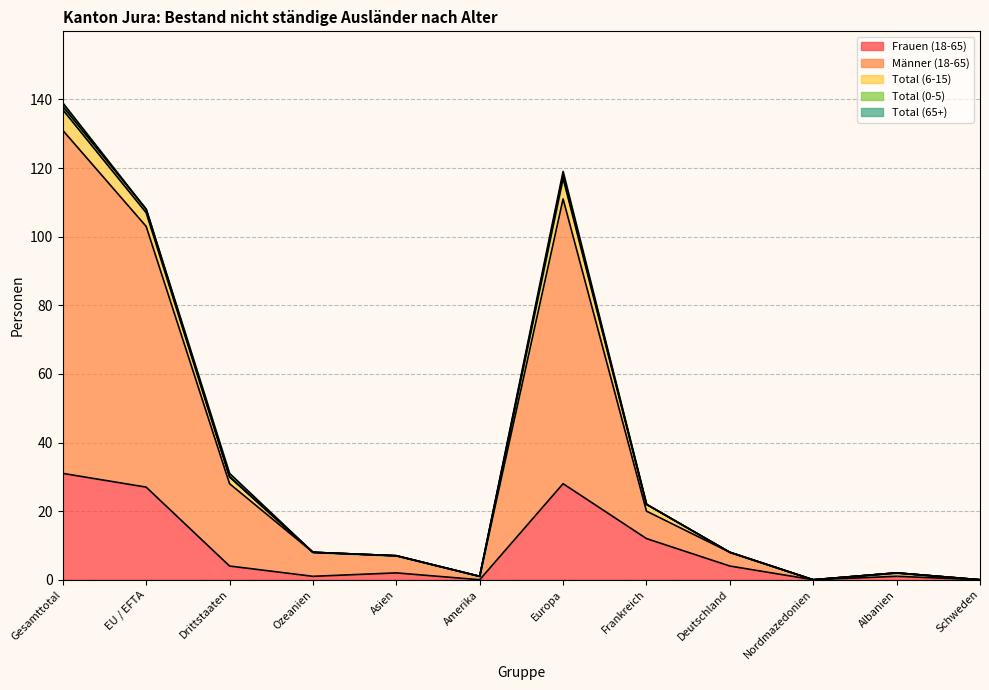

How many values in Total (0-5) are above zero?

4